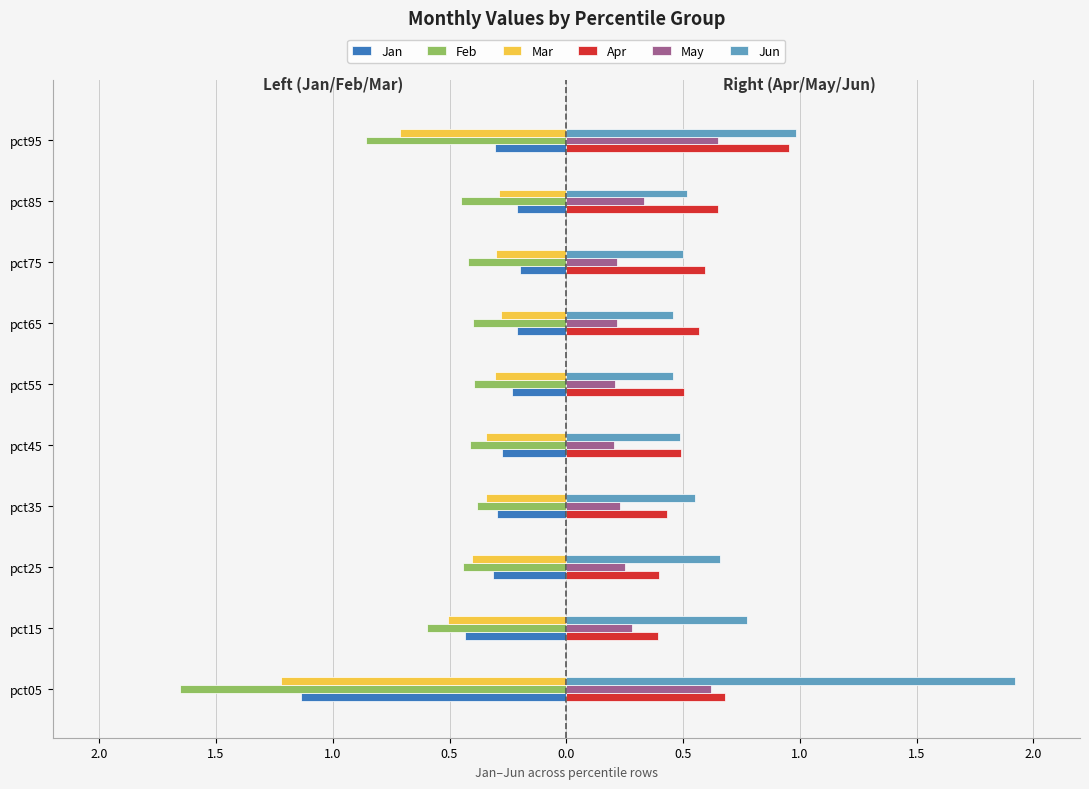

What are all the series names shown in the legend?

Jan, Feb, Mar, Apr, May, Jun